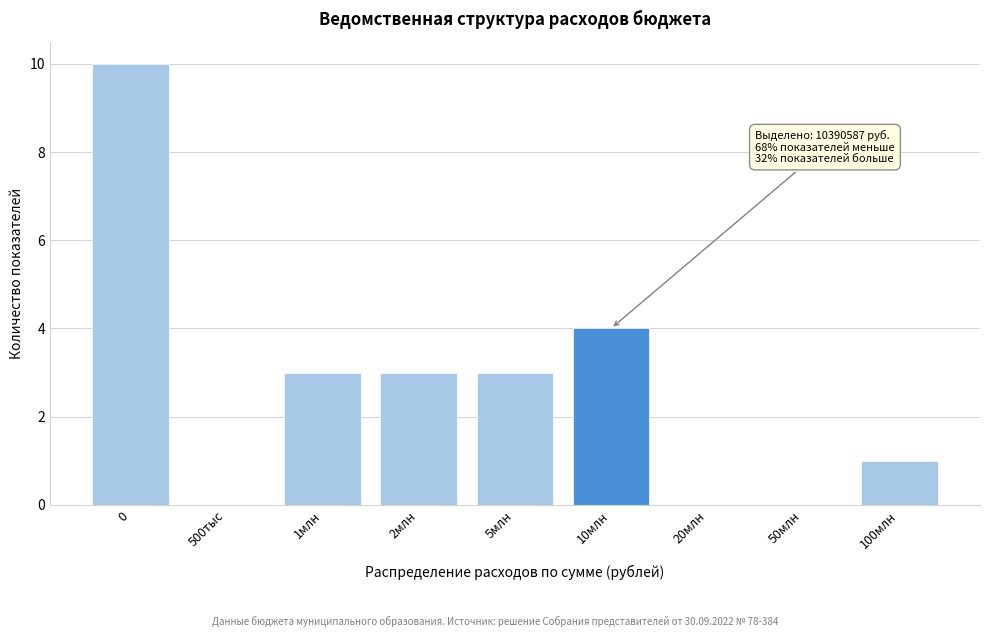

Reading left to right, transcribe all the data shown in this chart.

0=10	500тыс=0	1млн=3	2млн=3	5млн=3	10млн=4	20млн=0	50млн=0	100млн=1